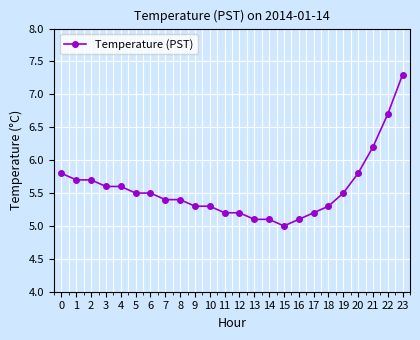

The value at 4 is 5.6. True or false?

True